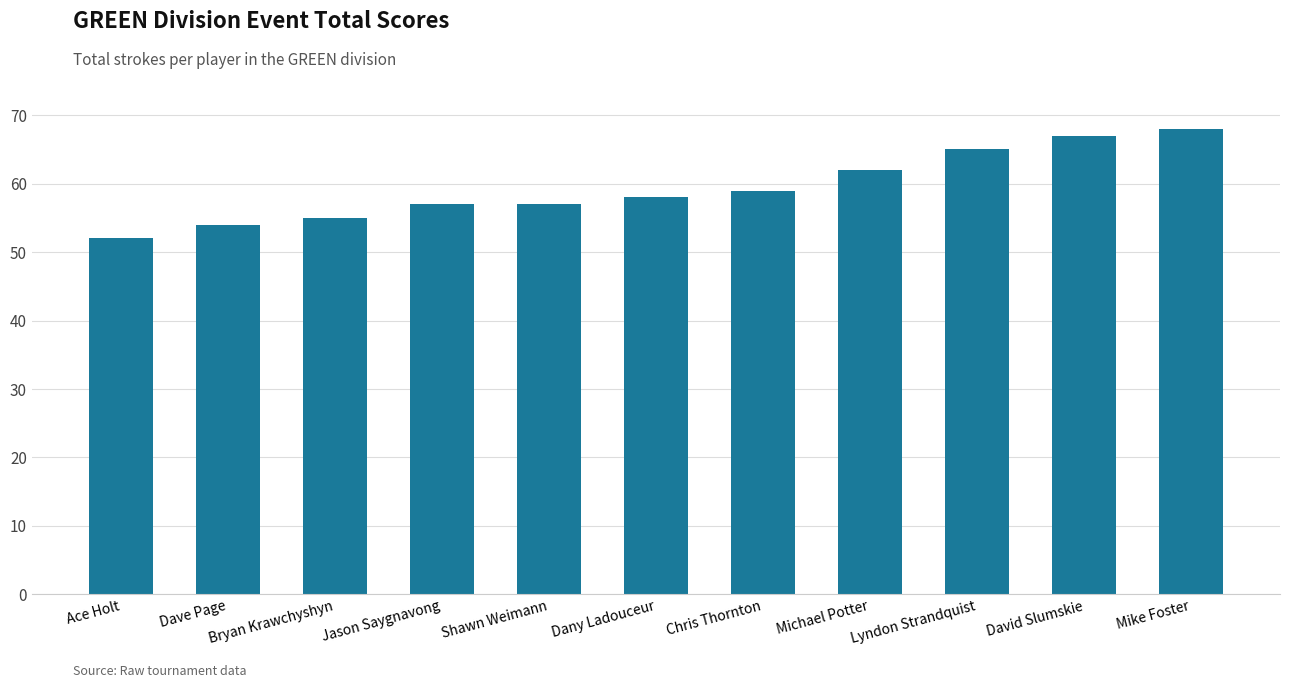

What is the difference between the maximum and minimum values?

16